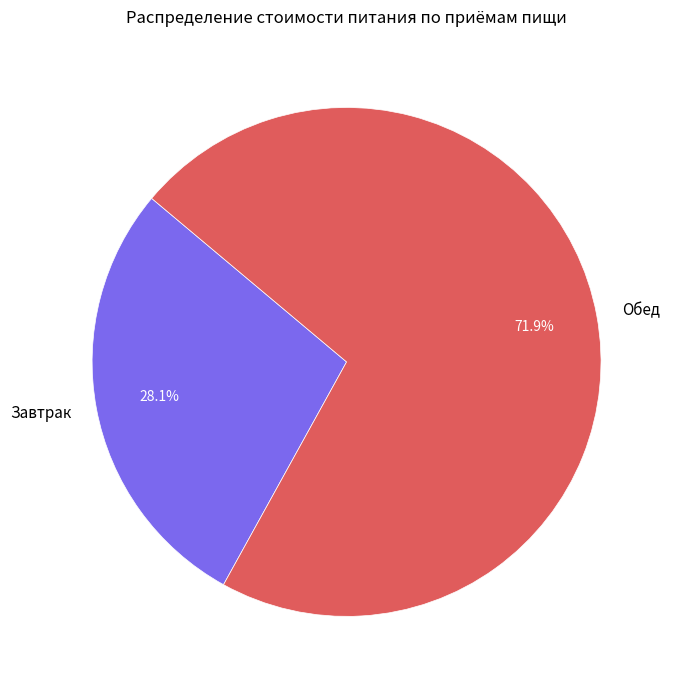

To the nearest percent, what portion does Обед represent?

72%